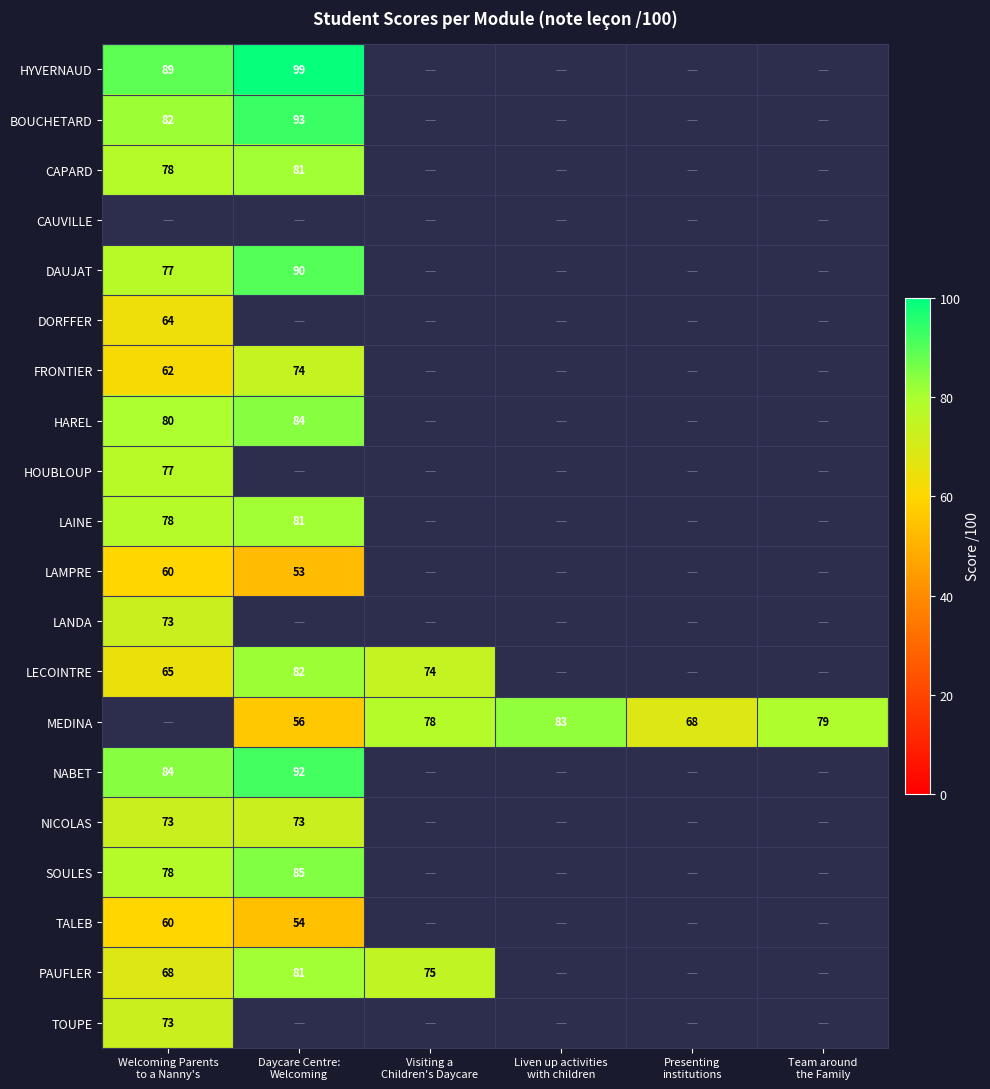

What is the lowest value of the DORFFER series?

64.0